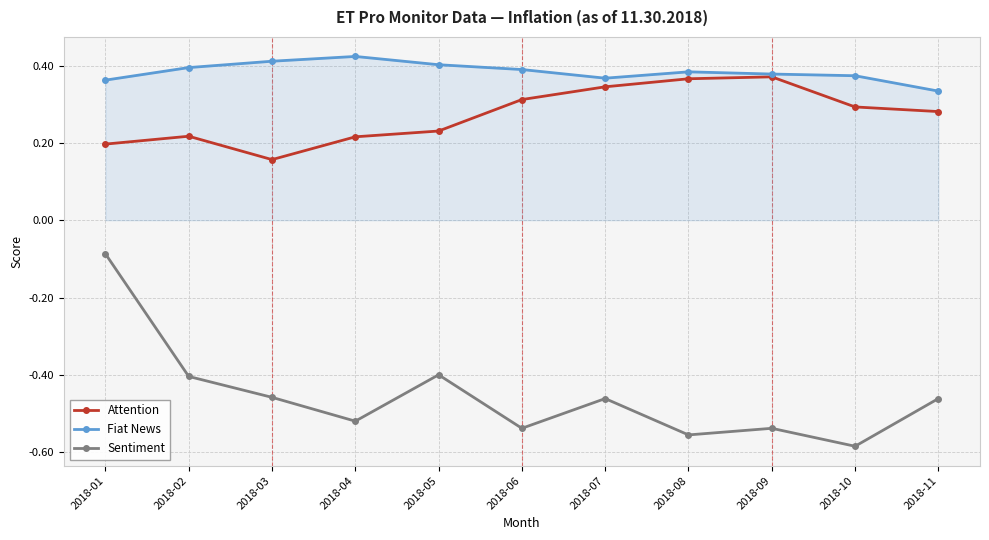

Rank the series by their maximum value, from lowest to highest.

Sentiment, Attention, Fiat News